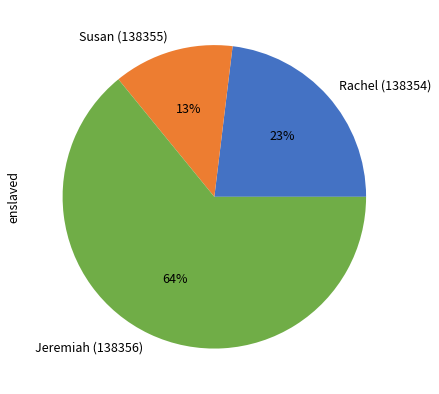

Rank the categories by value from highest to lowest.

Jeremiah (138356), Rachel (138354), Susan (138355)